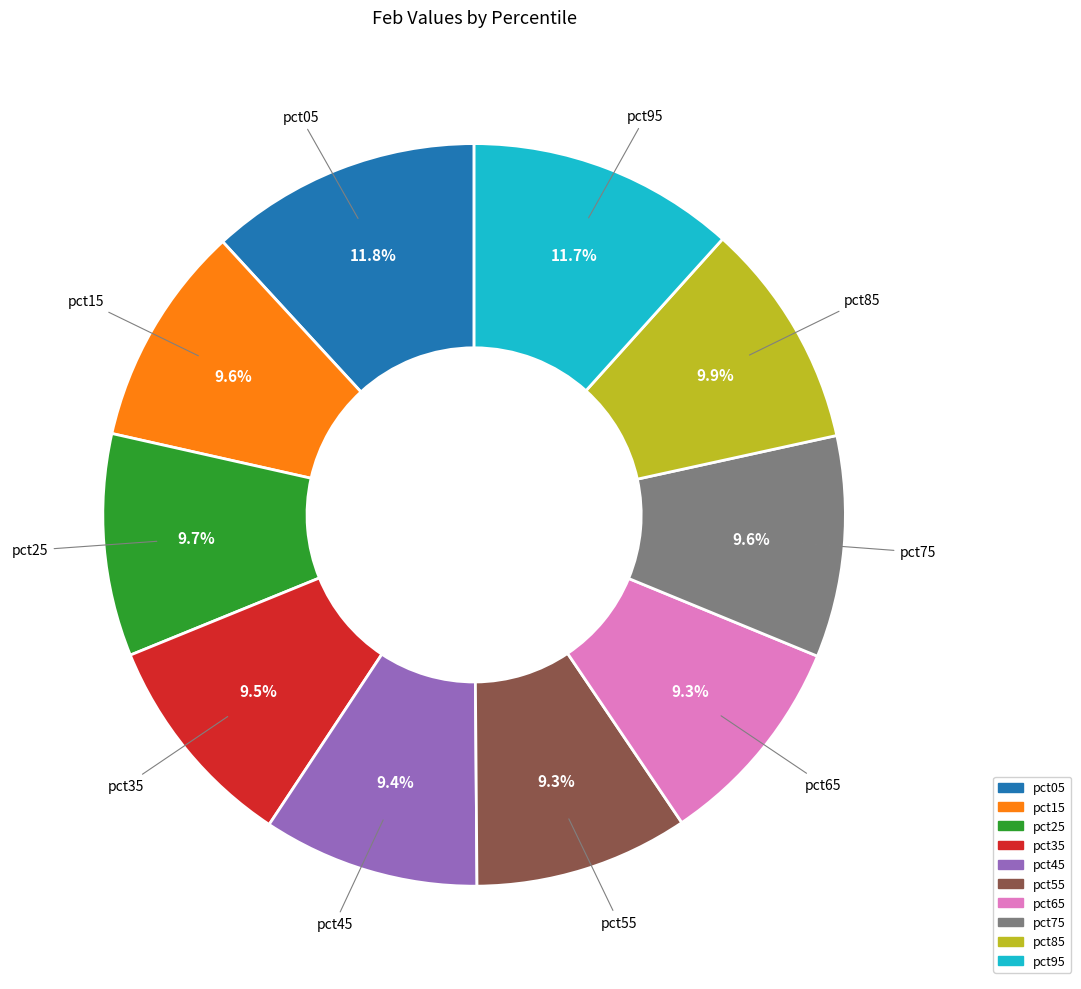

How many segments does this pie chart have?

10